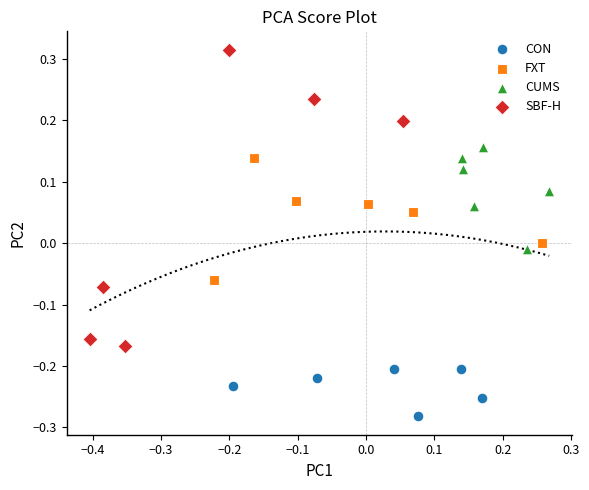

Which series contains the lowest Y value?

CON